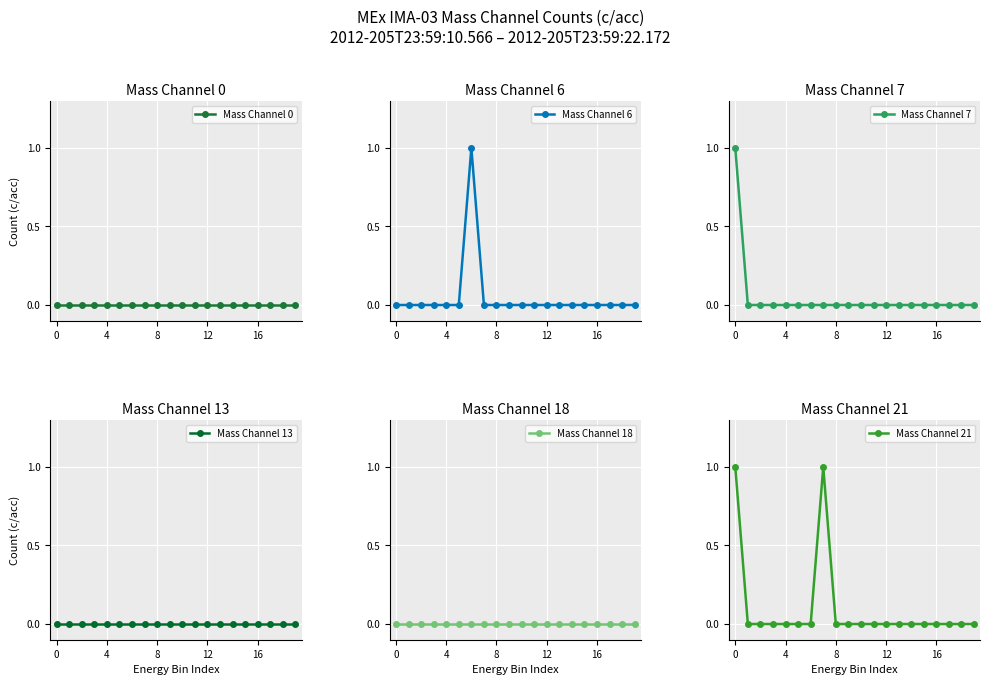

Which series has the widest spread of values?

Mass Channel 6